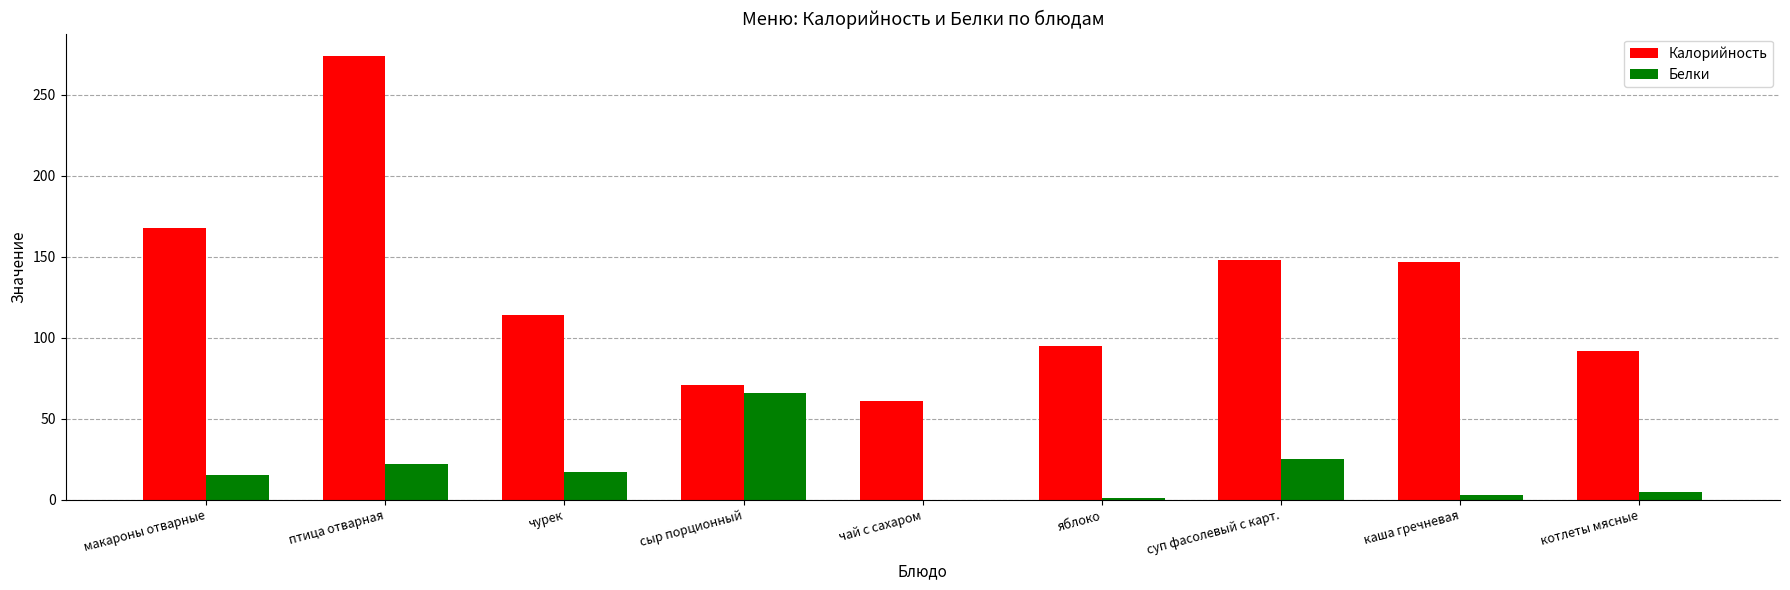

At which category is the sum across all series the highest?

птица отварная